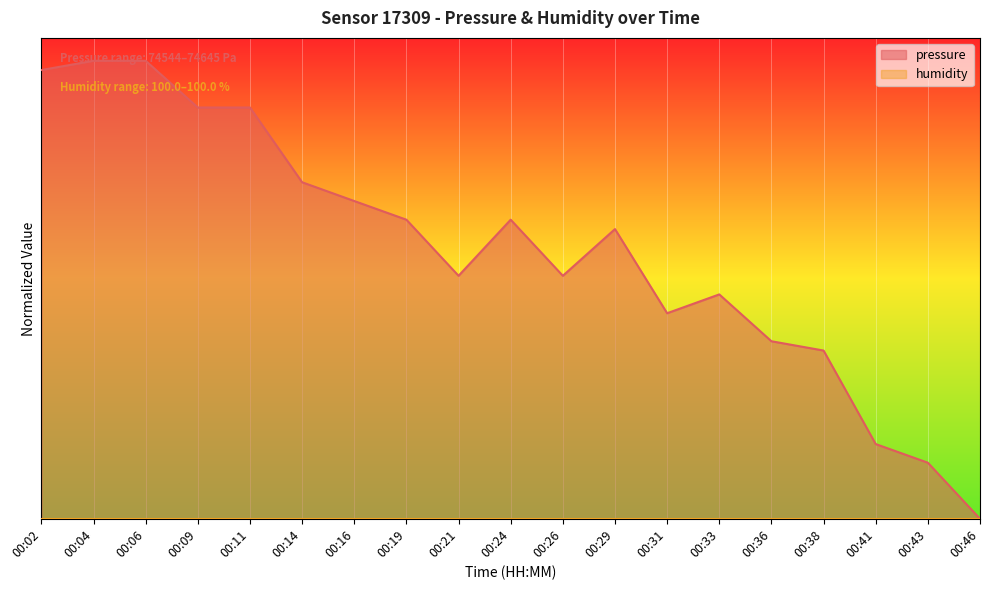

At which category does the chart reach its minimum across all series?

00:46